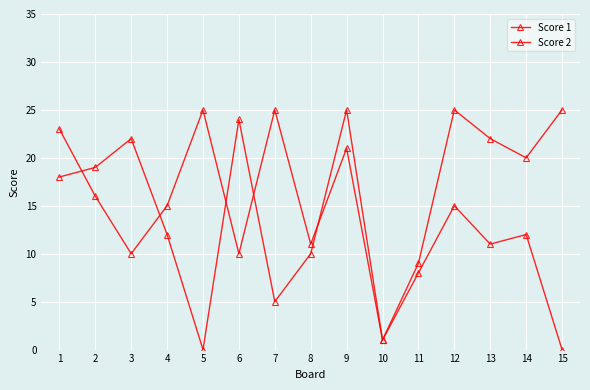

True or false: Score 2 has a value of 36 at 9.

False